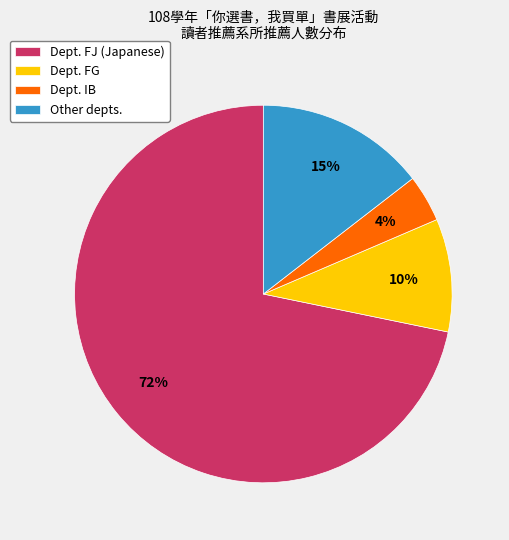

How many segments does this pie chart have?

4